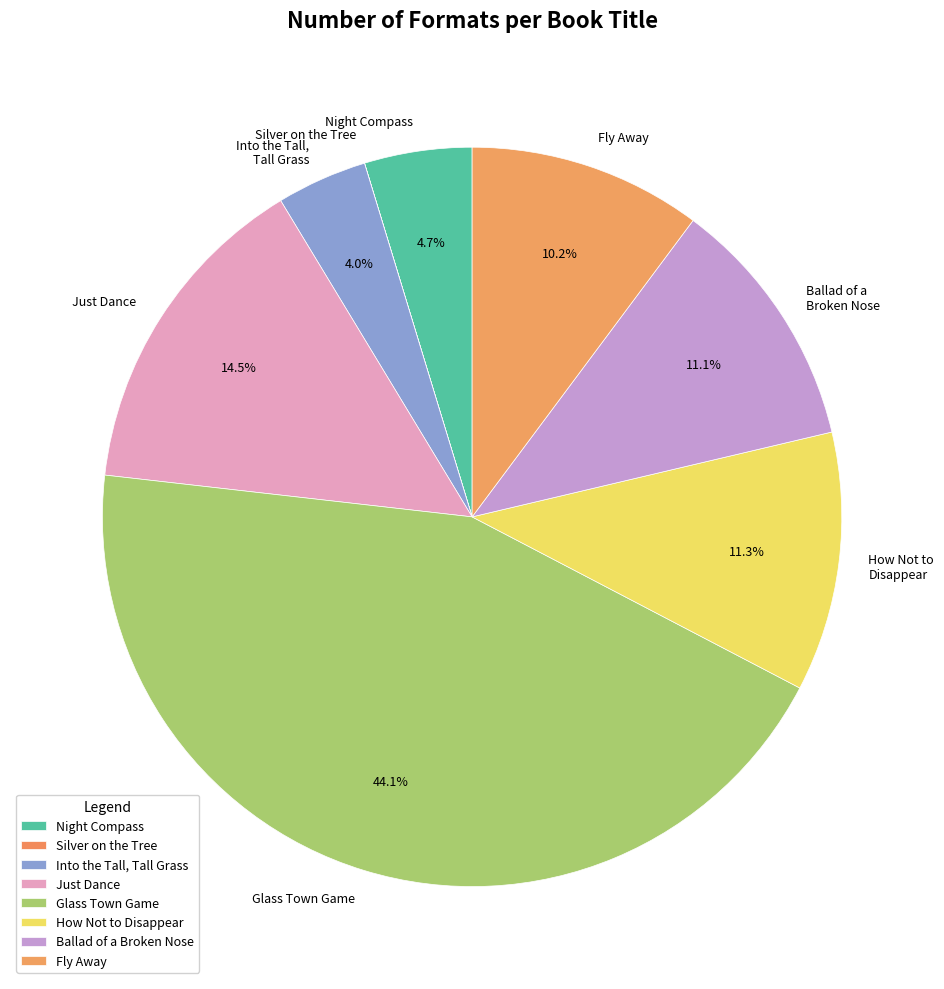

Between Night Compass and Glass Town Game, which is larger?

Glass Town Game